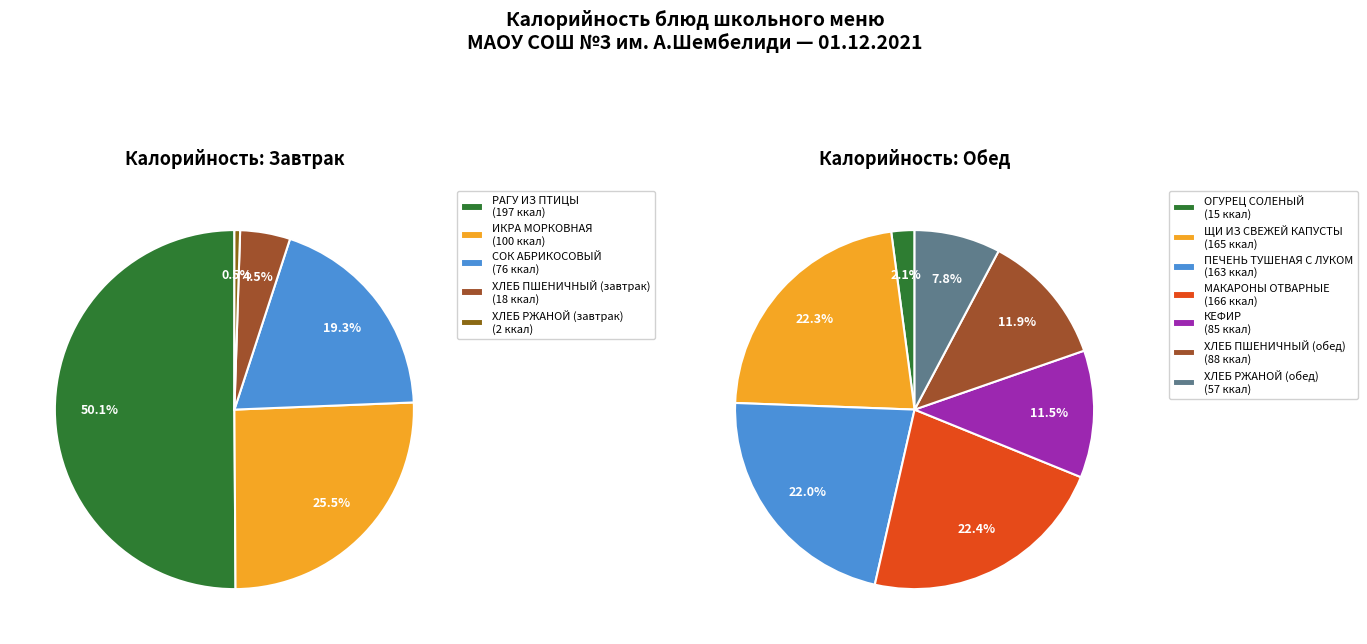

Does ИКРА МОРКОВНАЯ account for over 50% of the chart?

No